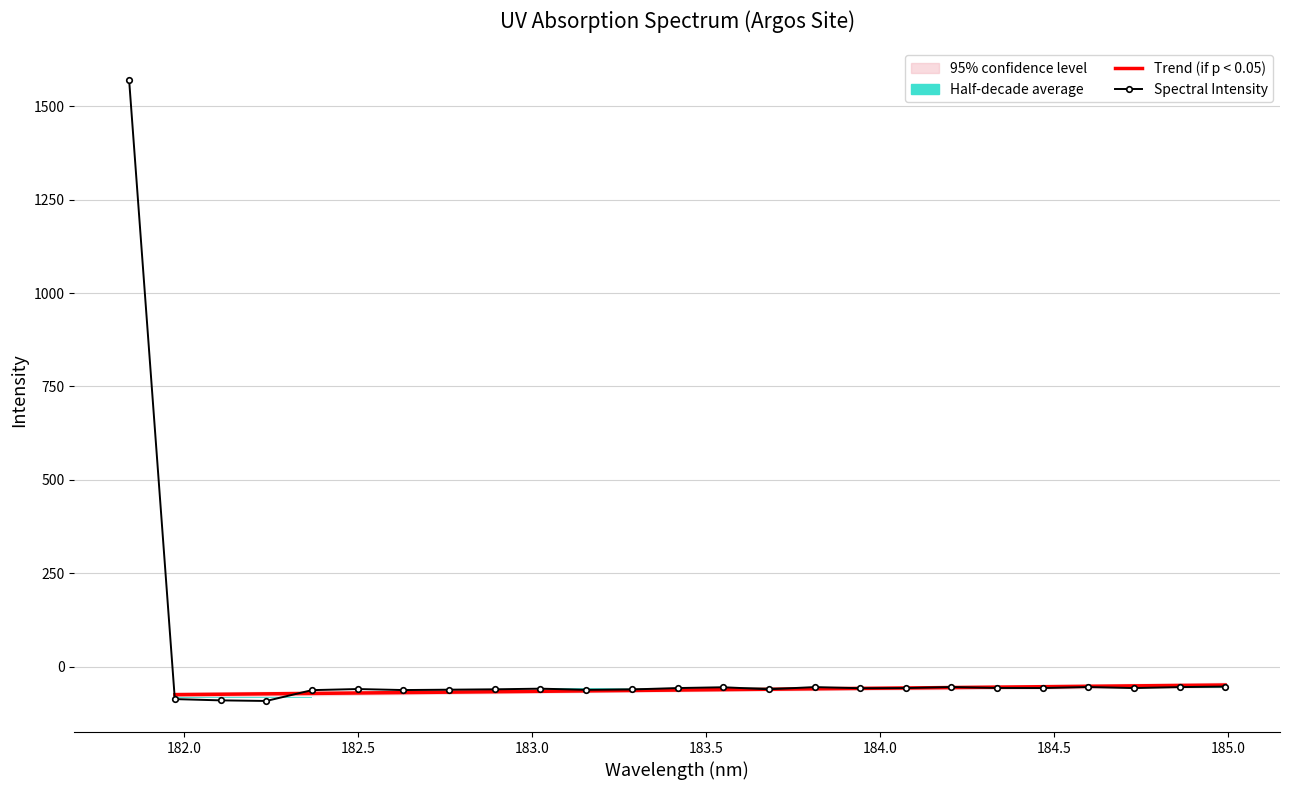

Is it true that the value at 185.5 is -78.8?

False